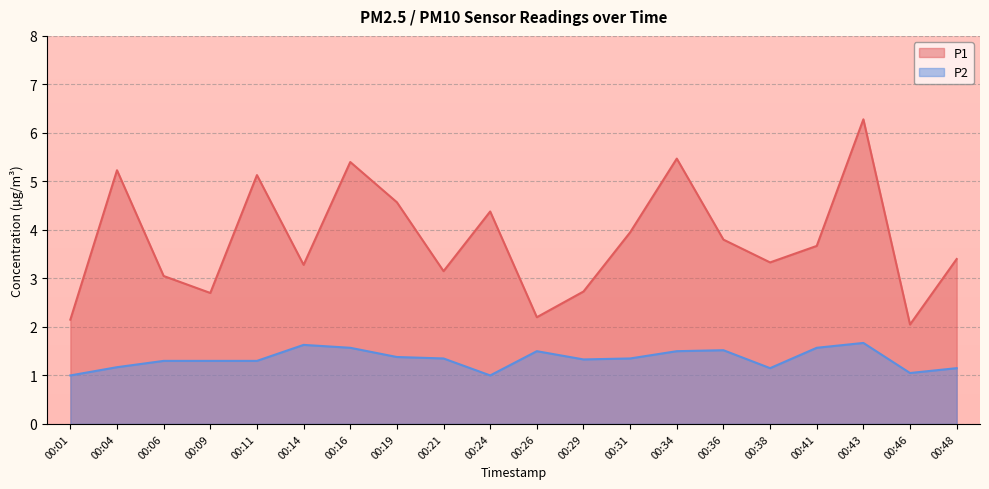

At which category does the chart reach its peak across all series?

00:43